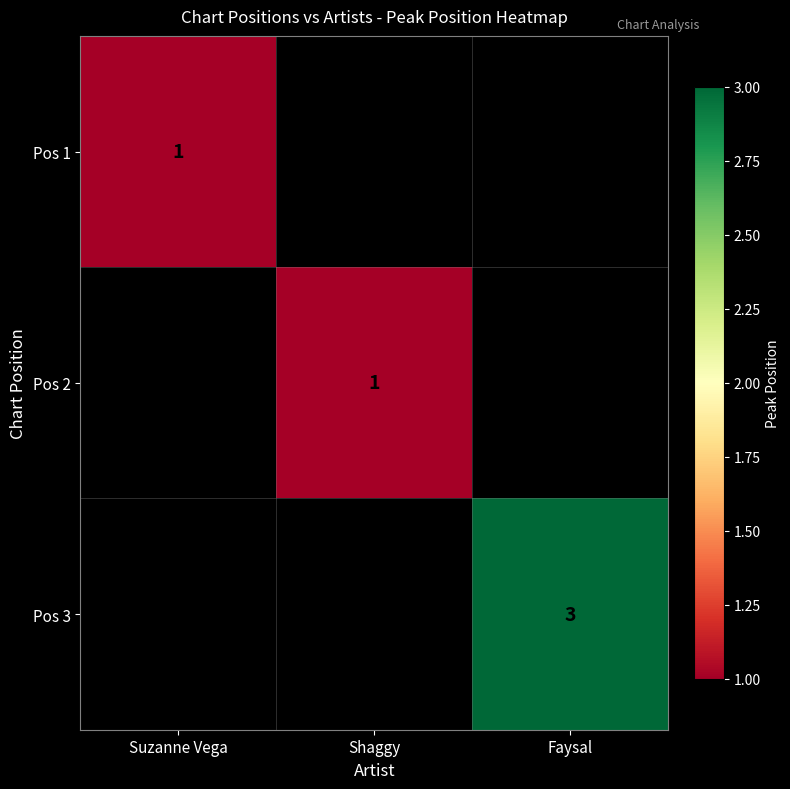

At how many categories does at least one series exceed 2?

1